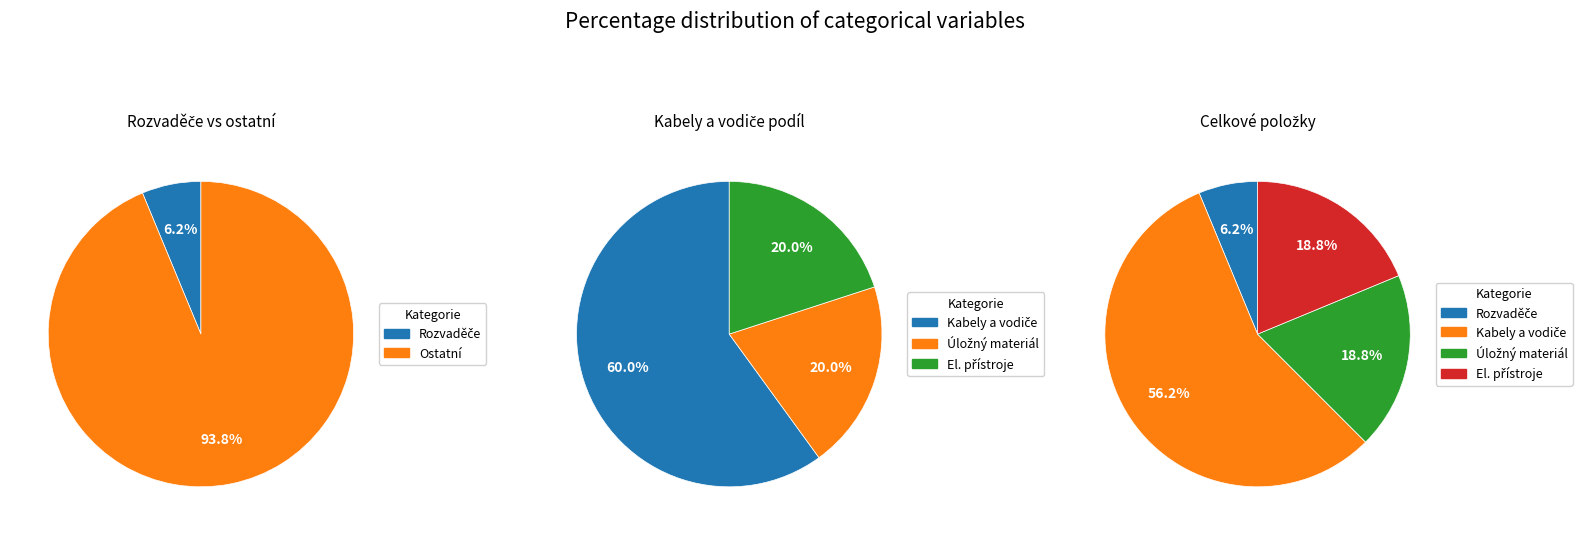

Count the number of slices in the pie.

4